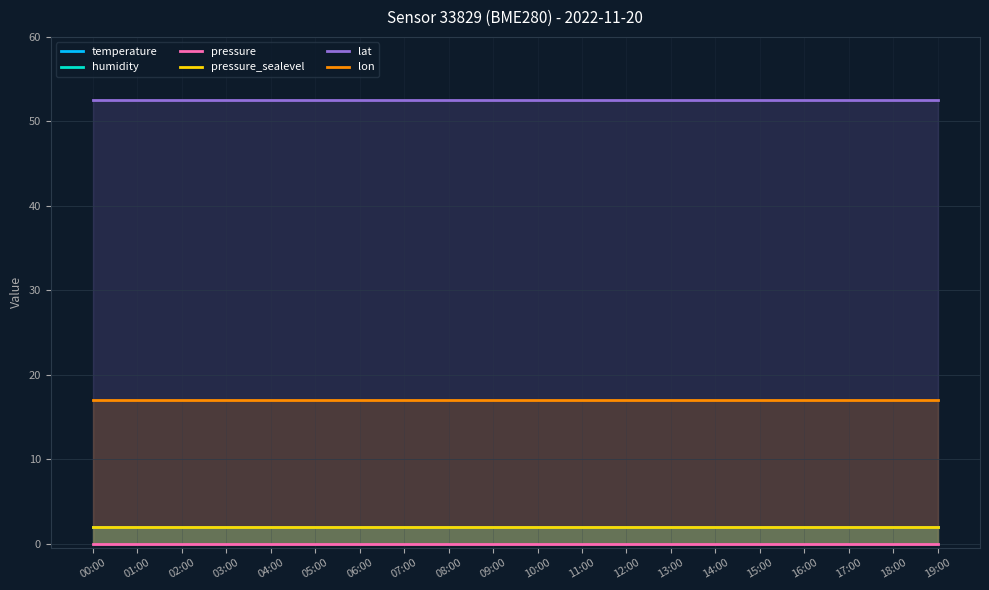

Is it true that pressure_sealevel equals 3.2 at 07:00?

False